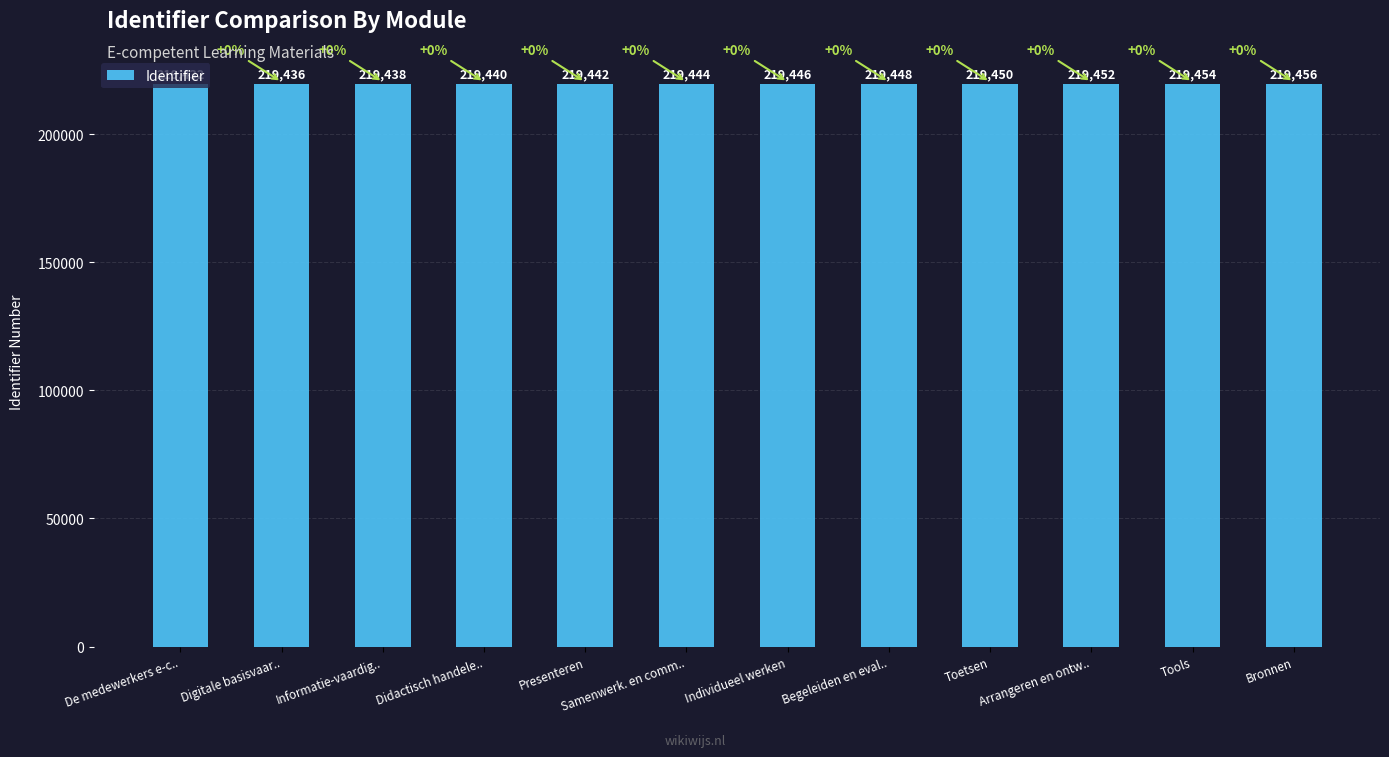

Rank the categories by value from highest to lowest.

Bronnen, Tools, Arrangeren en ontw.., Toetsen, Begeleiden en eval.., Individueel werken, Samenwerk. en comm.., Presenteren, Didactisch handele.., Informatie-vaardig.., Digitale basisvaar.., De medewerkers e-c..